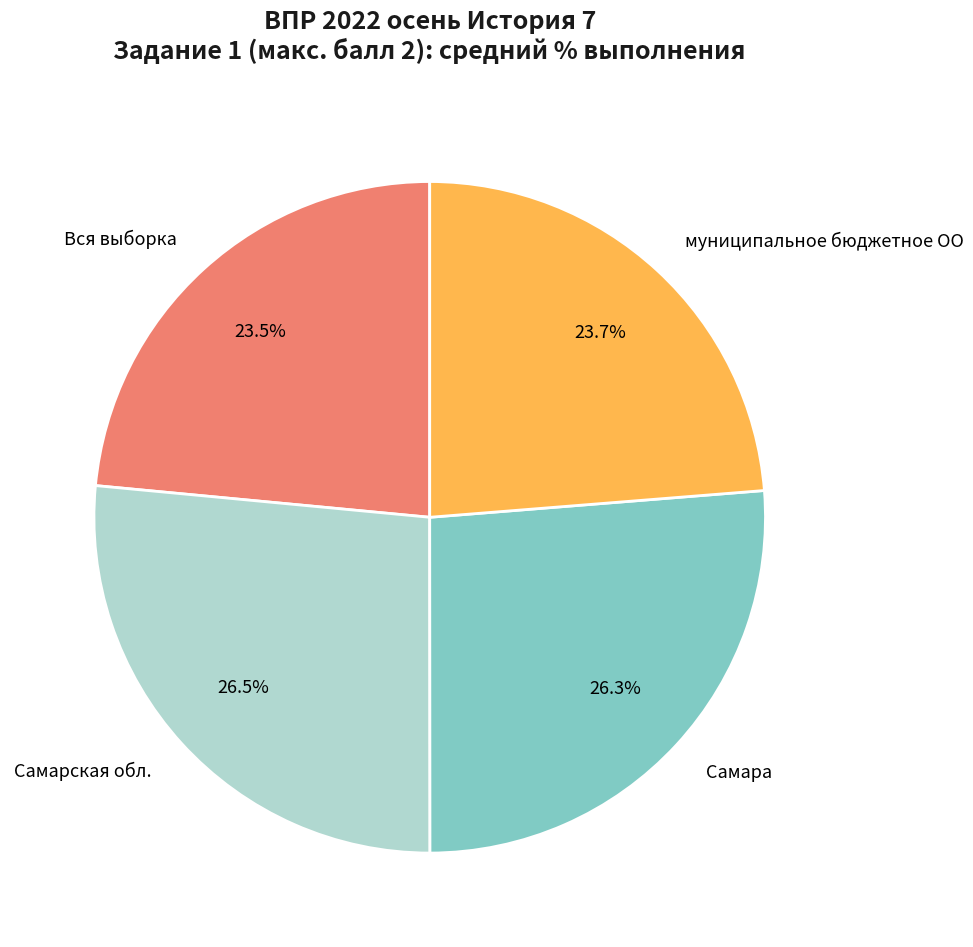

What percentage do Самара and Самарская обл. together represent?

52.8%